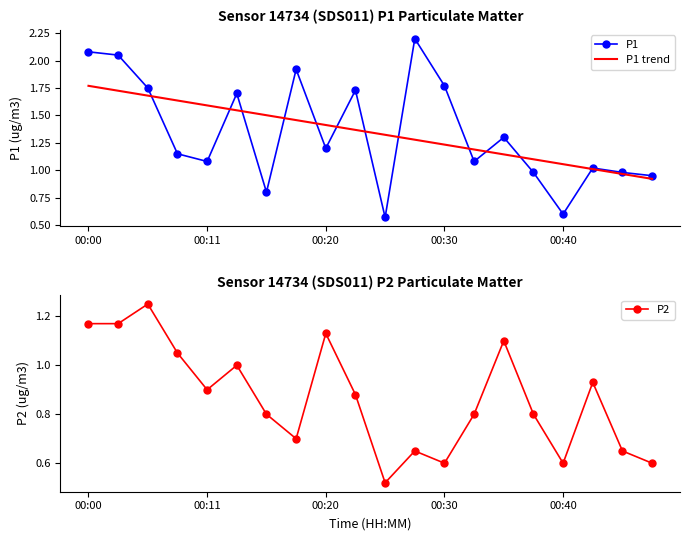

True or false: P1 and P2 intersect in this chart.

False